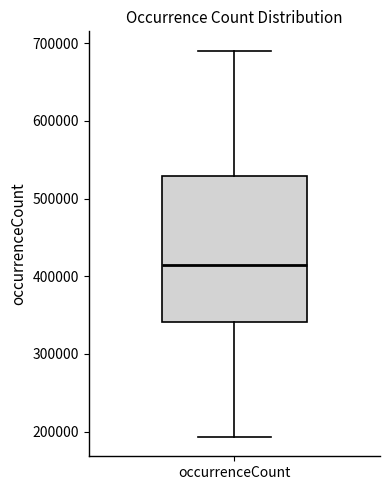

Transcribe this box plot: give where the median line is, the range the box spans, and where the two whiskers end, as read against the y-axis. The values are not printed on the chart, so give them approximately, as read against the axis.

median 410000, box 340000 to 530000, whiskers 190000 to 690000